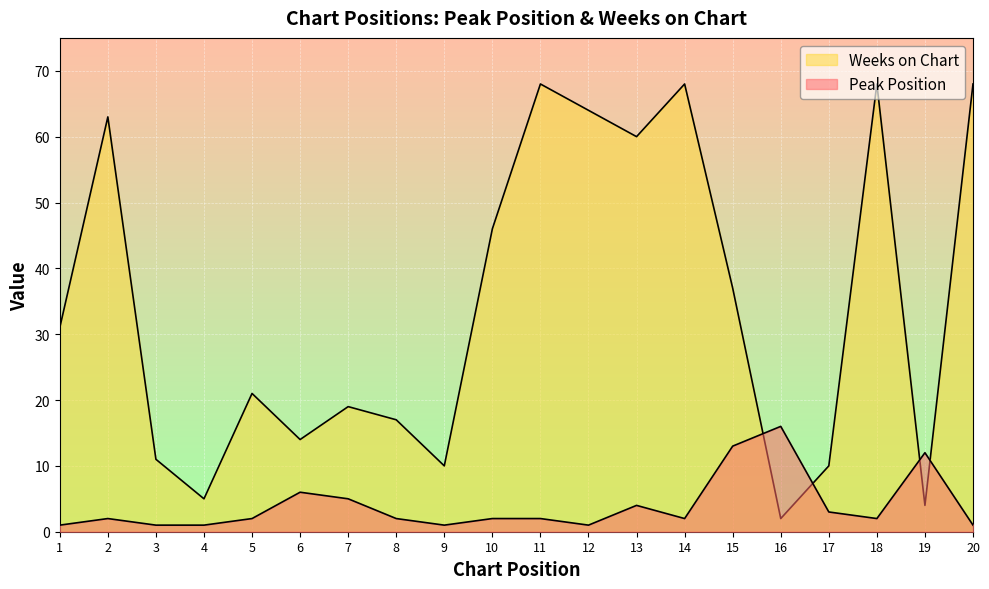

What is the difference between the second highest and second lowest values in the Peak Position series?

12